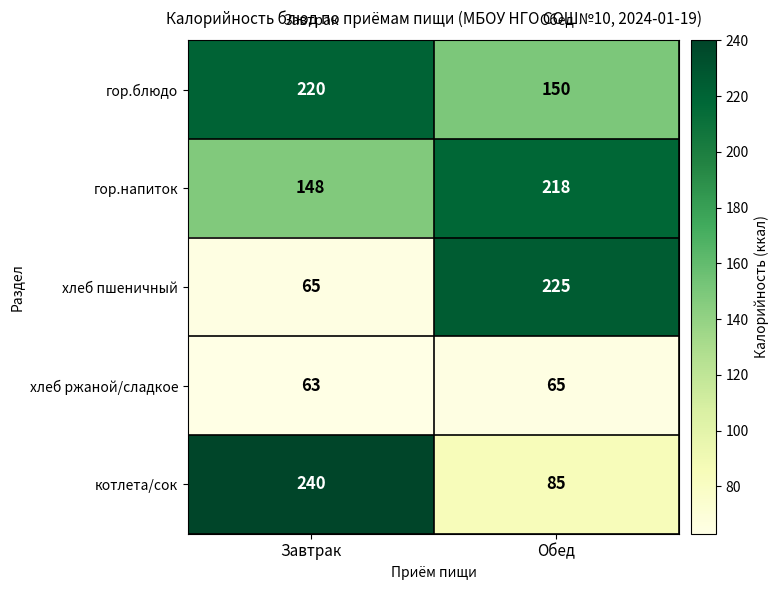

At which category does the chart reach its minimum across all series?

Завтрак